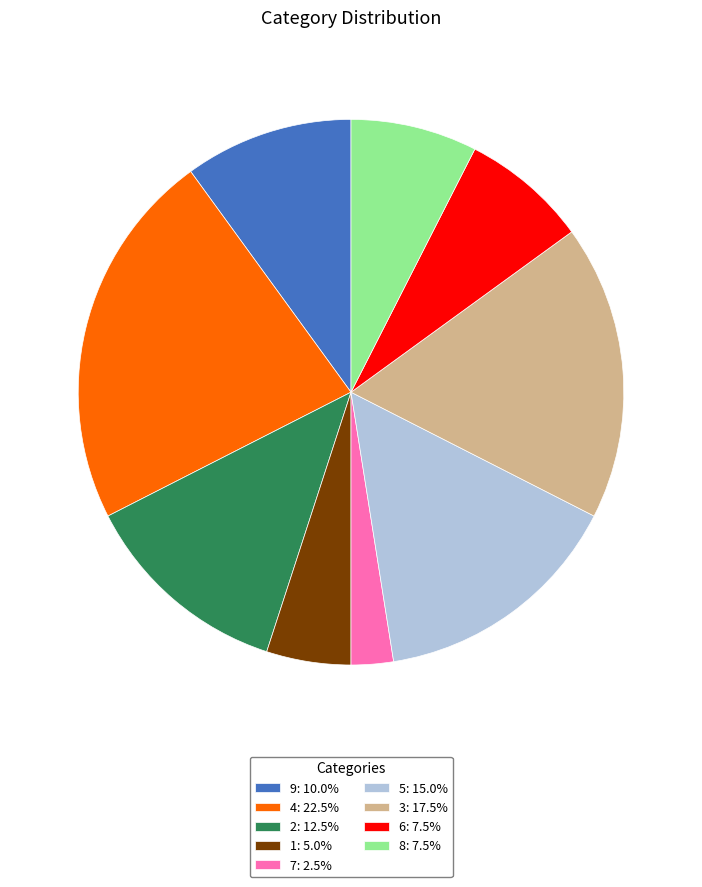

Is 7: 2.5% the majority of the pie?

No